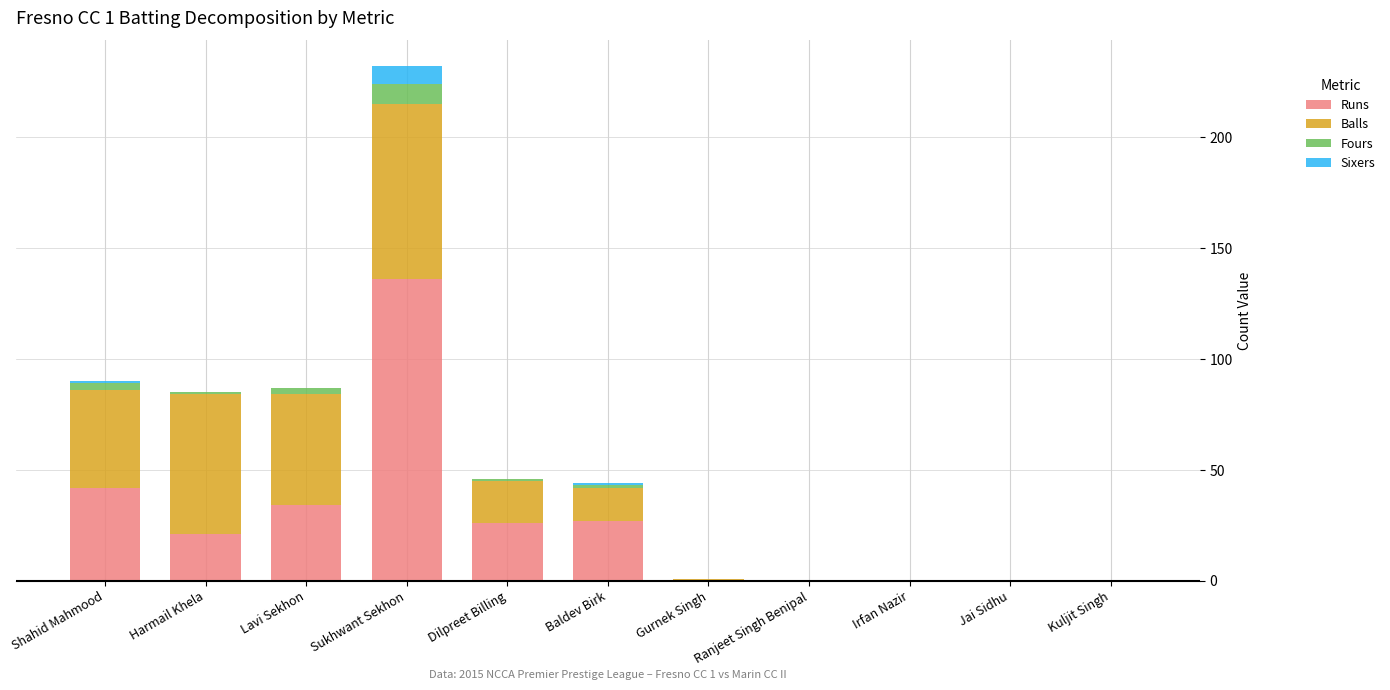

Which category has the highest value in the Runs series?

Sukhwant Sekhon